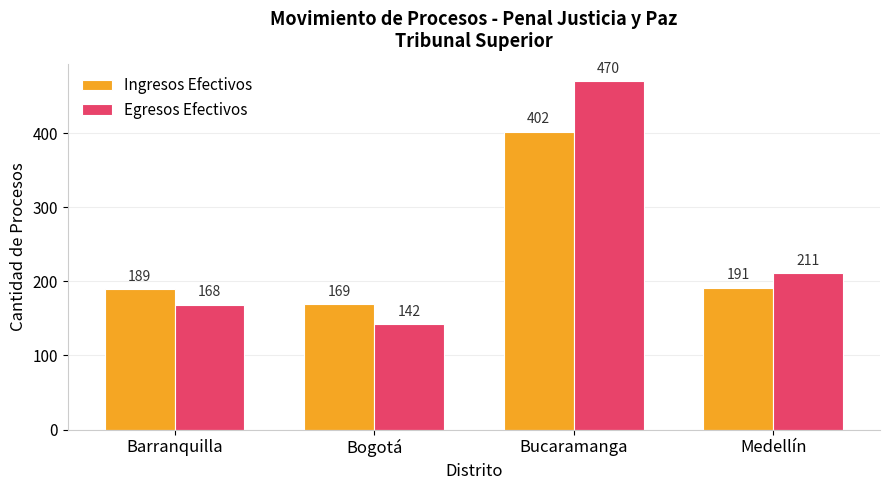

The value of Ingresos Efectivos at Bucaramanga is 402. True or false?

True